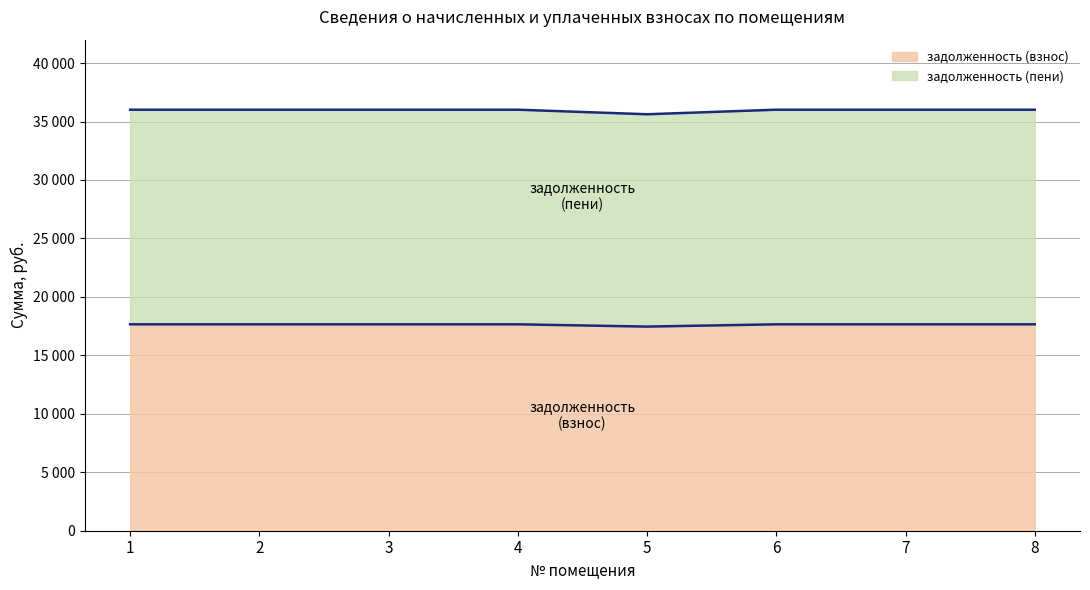

Reading right to left, extract all data points from this chart.

задолженность (взнос): 17653.7	17653.7	17653.7	17459.3	17653.7	17653.7	17653.7	17653.7
задолженность (пени): 36009.4	36009.4	36009.4	35620.6	36009.4	36009.4	36009.4	36009.4